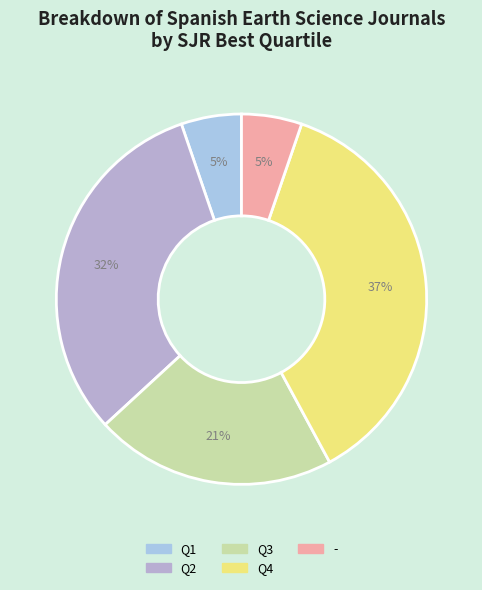

Count the number of slices in the pie.

5